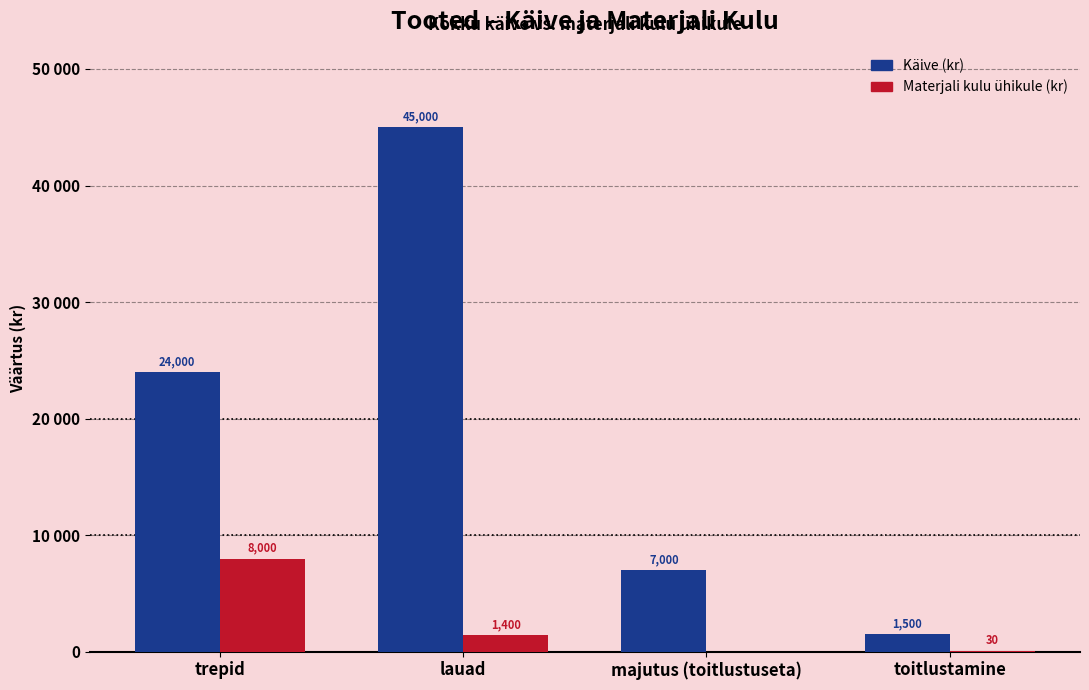

Are the bars grouped side by side (vs. stacked)?

Yes